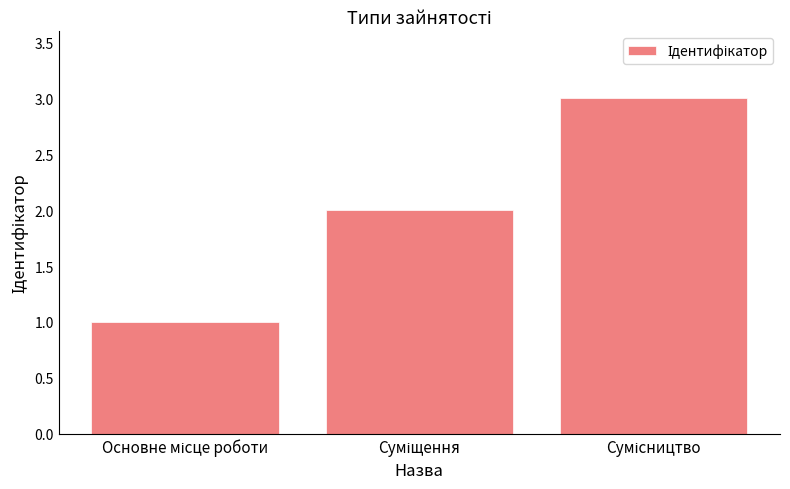

How many distinct data groups are displayed?

1